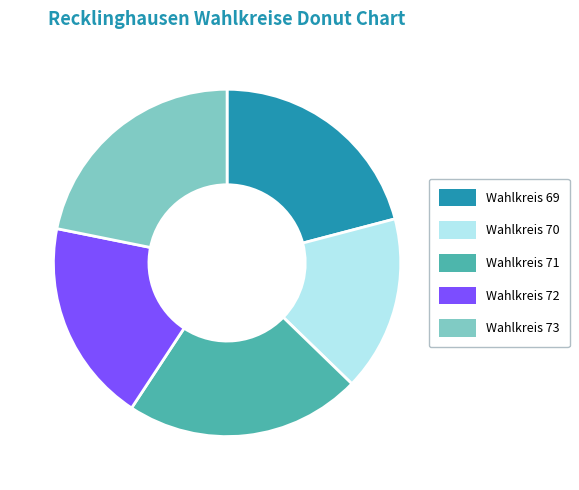

Which has a higher value, Wahlkreis 71 or Wahlkreis 70?

Wahlkreis 71